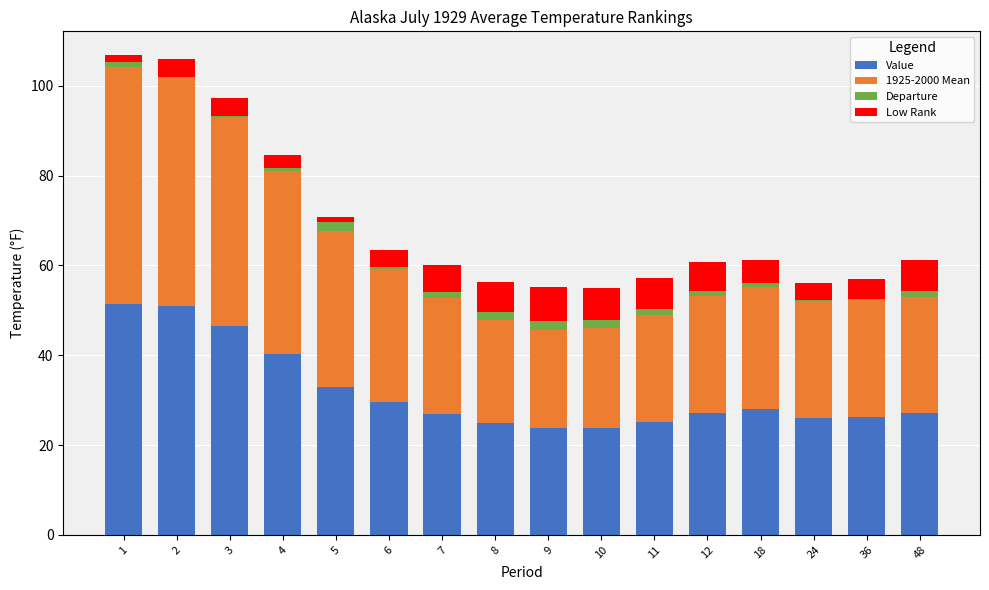

True or false: Value has a value of 40.2 at 4.

True